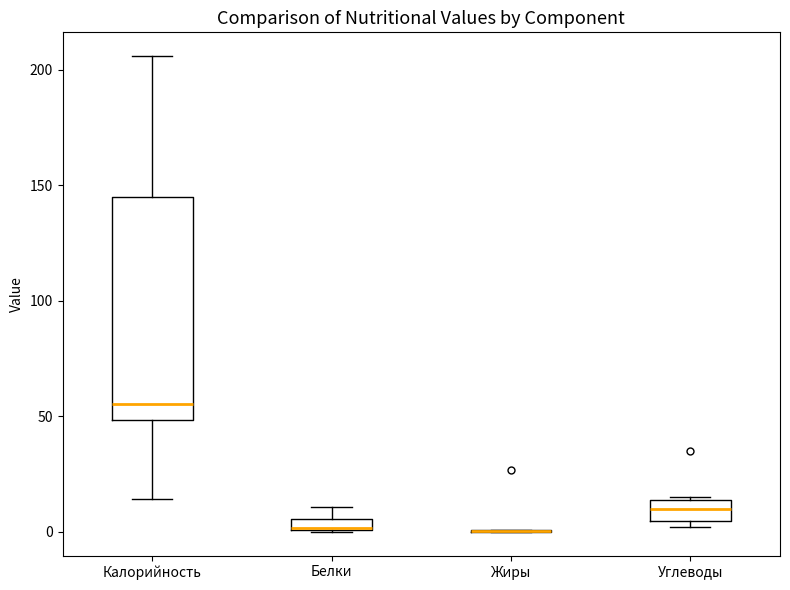

Where does the median line of the box for Углеводы sit on the y-axis? The values are not printed on the chart, so give them approximately, as read against the axis.

10